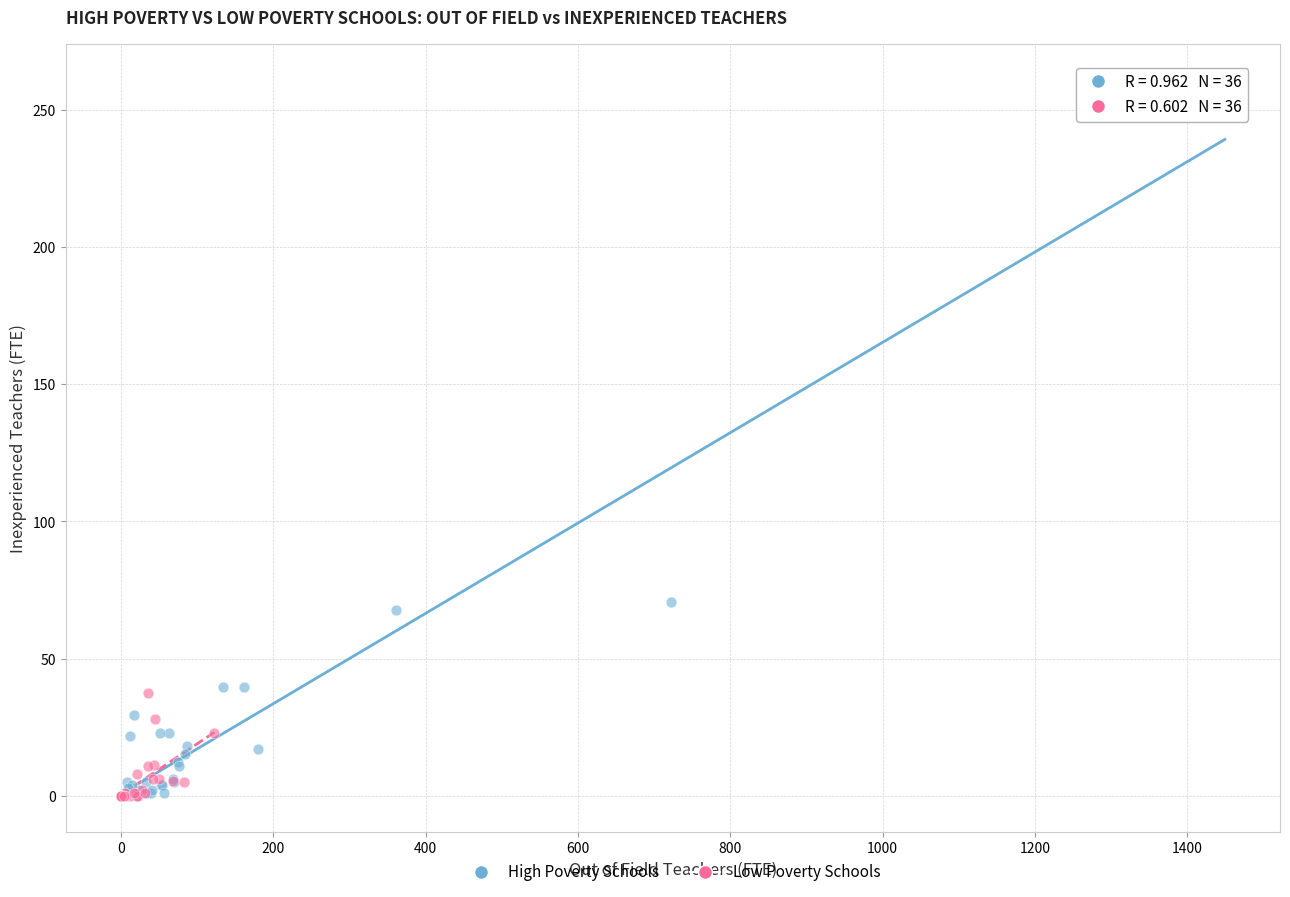

Which series contains the highest Y value?

High Poverty Schools